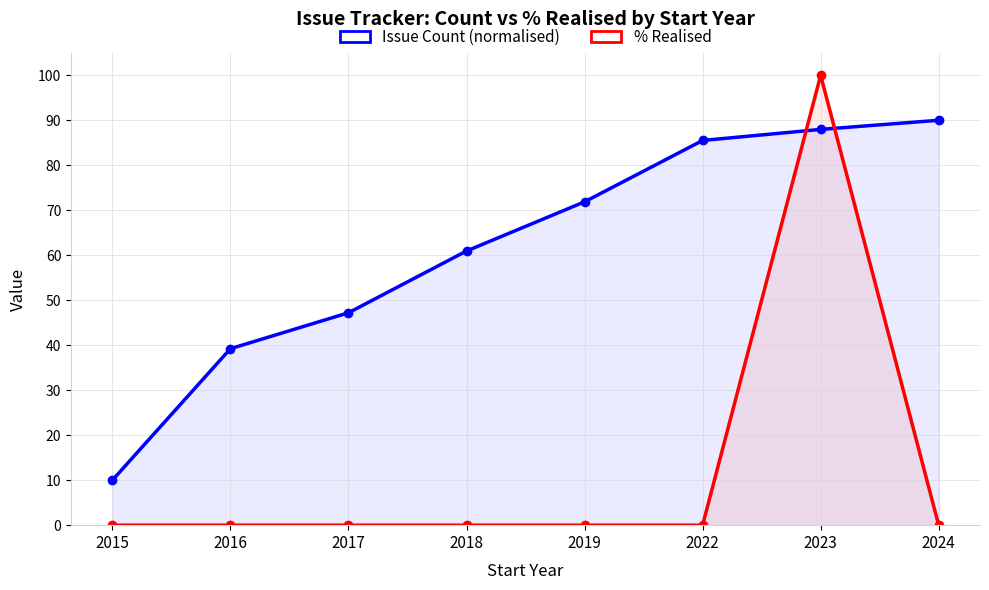

List the series in order of their overall mean, highest first.

Issue Count (normalised), % Realised